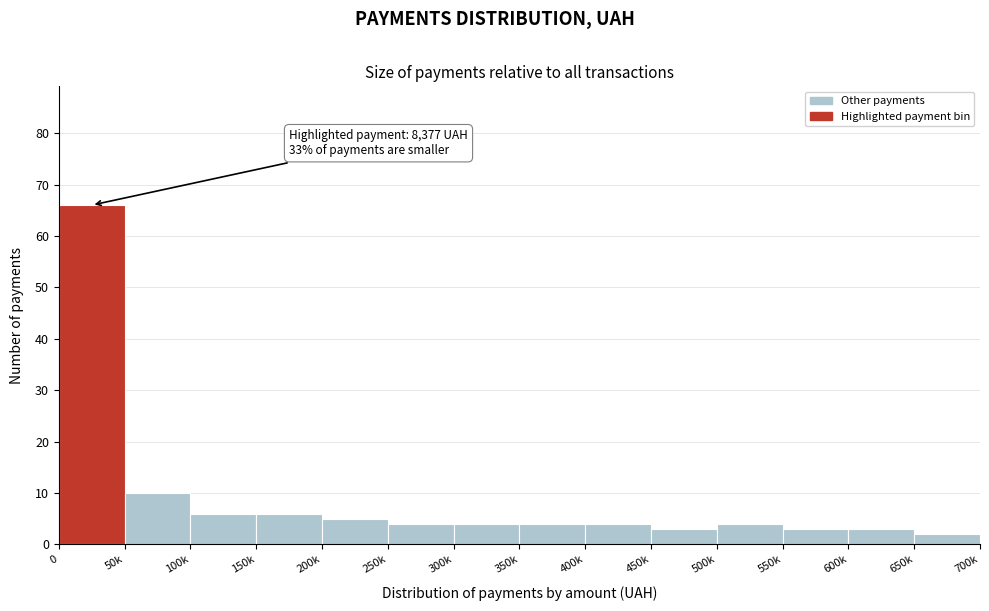

Reading left to right, transcribe all the data shown in this chart.

66	10	6	6	5	4	4	4	4	3	4	3	3	2